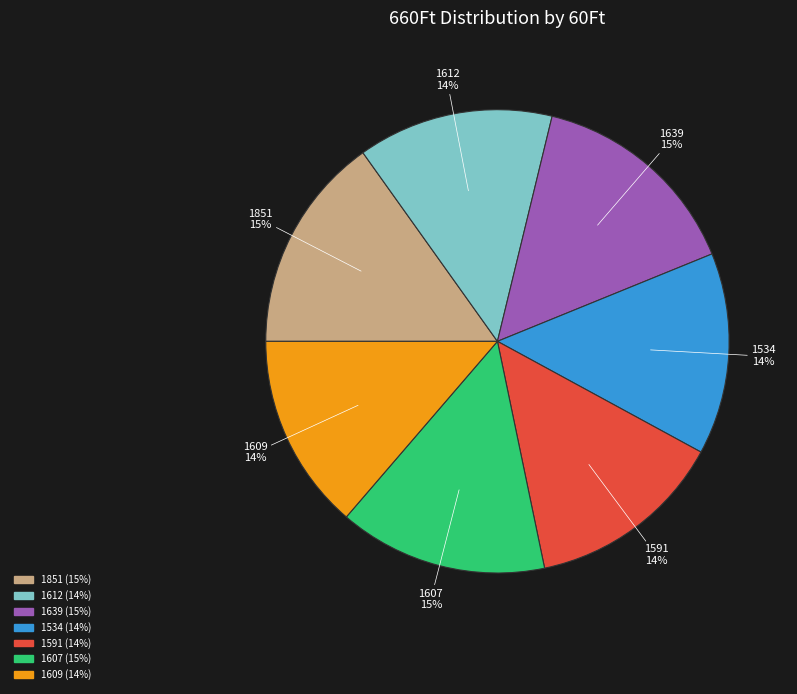

To the nearest percent, what portion does 1639 represent?

15%